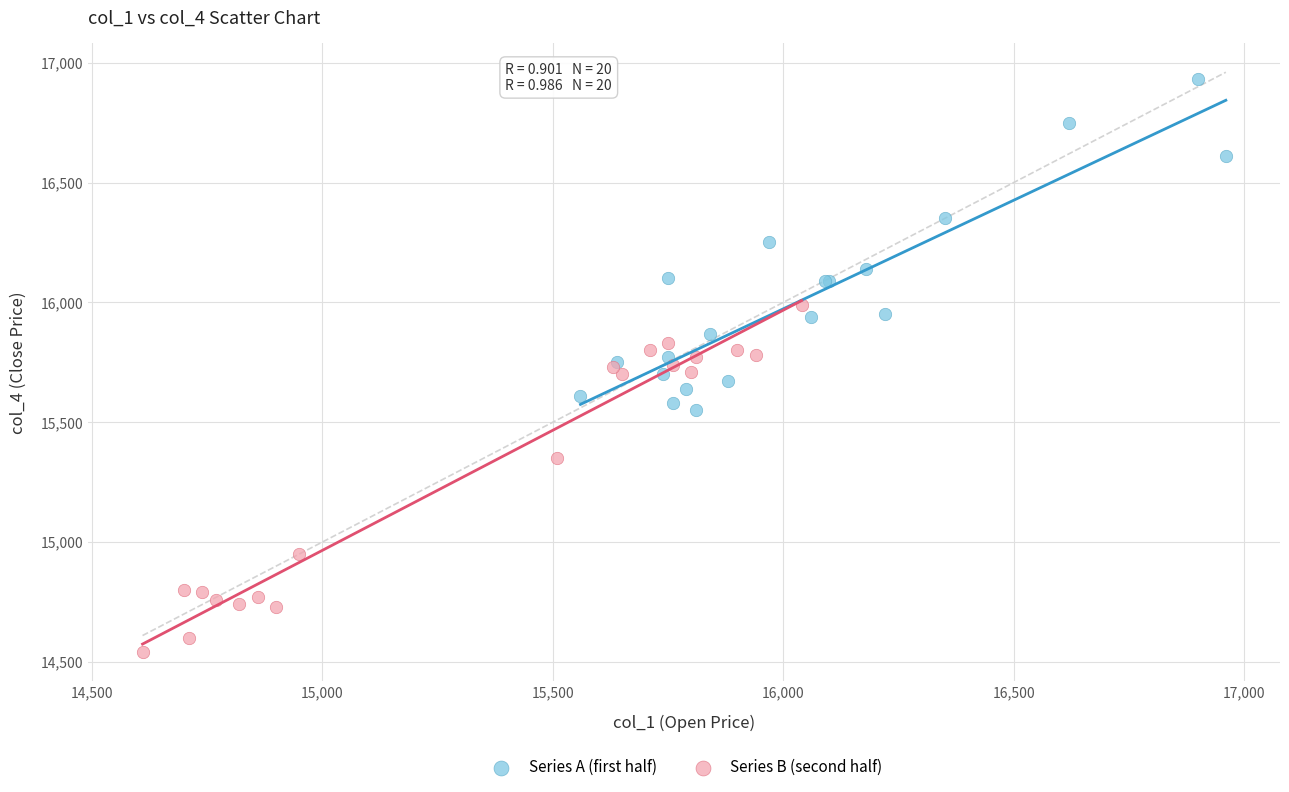

What are all the series names shown in the legend?

Series A (first half), Series B (second half)